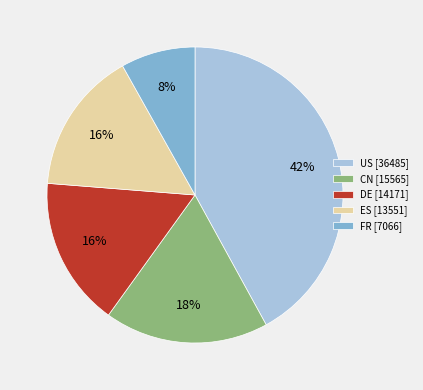

To the nearest percent, what percentage of the pie is DE?

16%